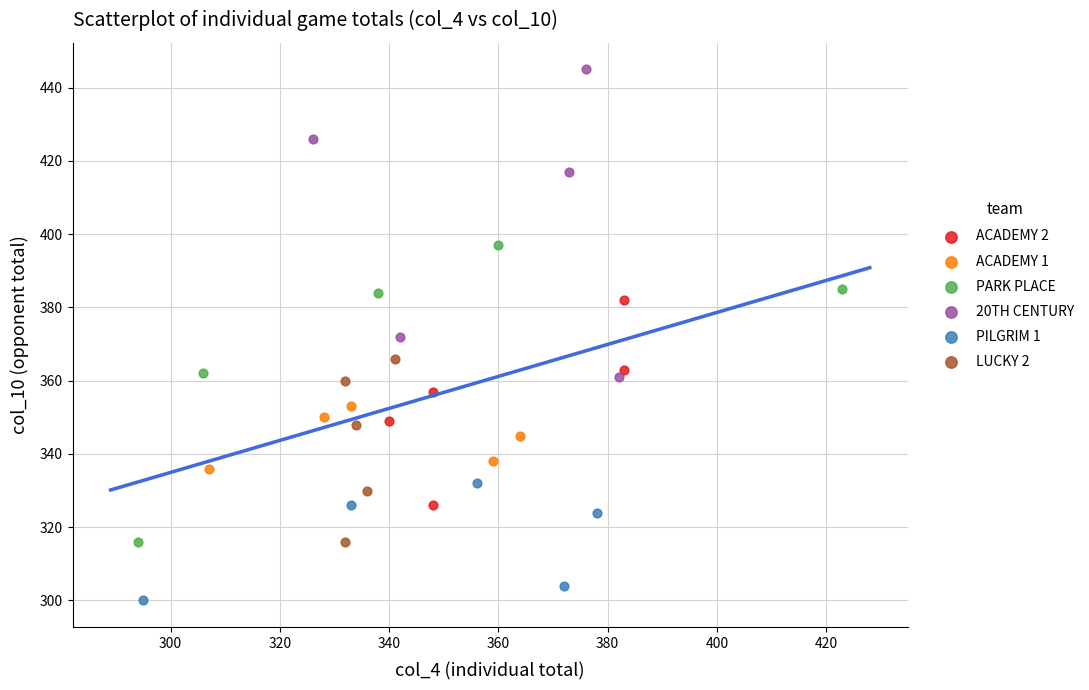

Which series reaches the maximum Y coordinate?

20TH CENTURY